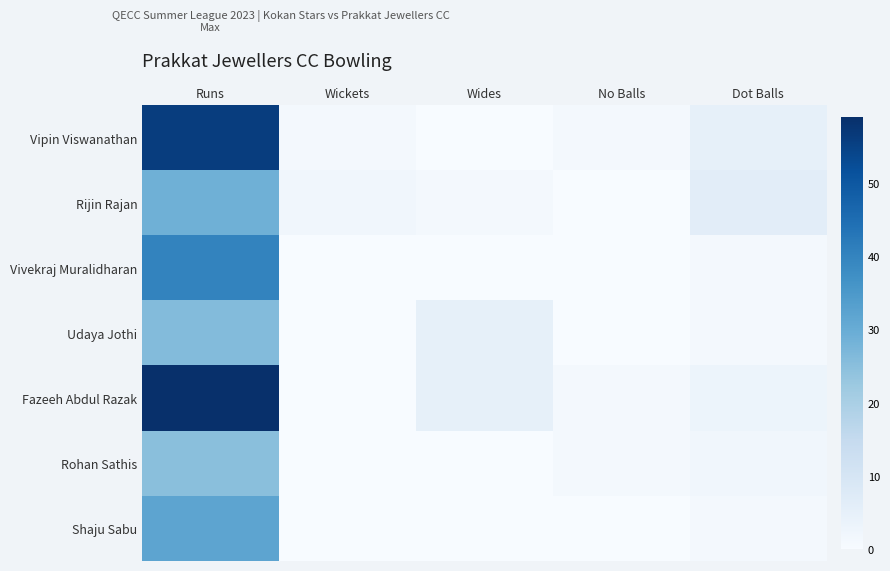

Which series has the largest range (max minus min)?

Fazeeh Abdul Razak